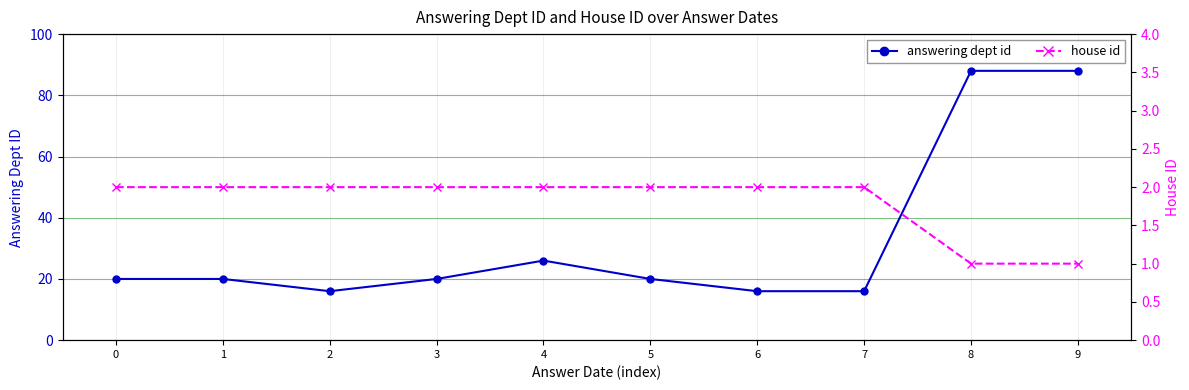

What is the total value across all series at 1?

22